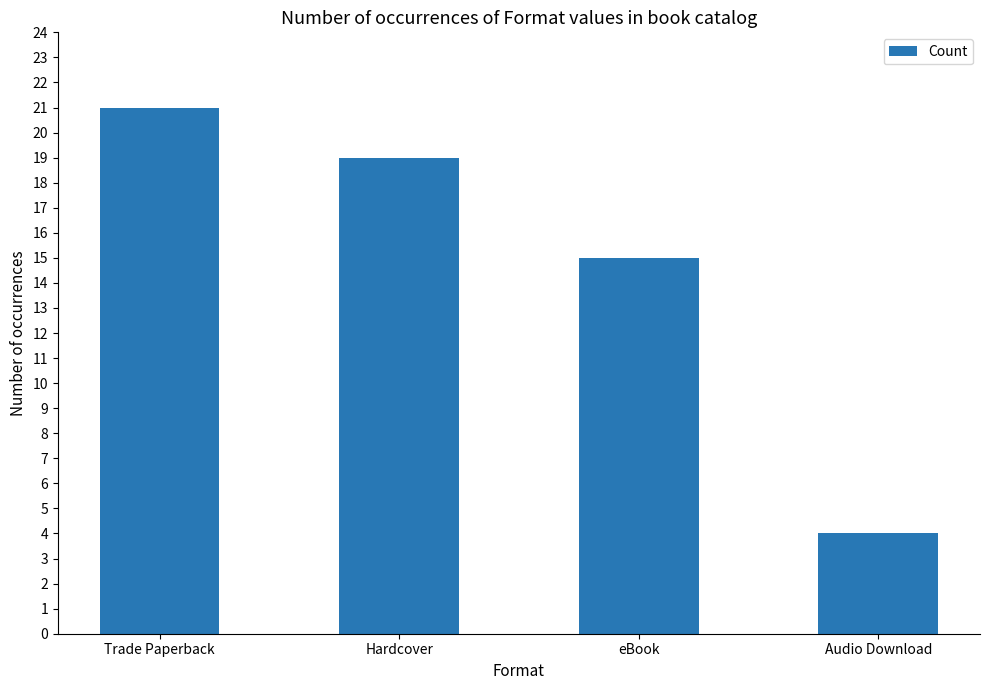

Does the chart contain stacked bars?

No